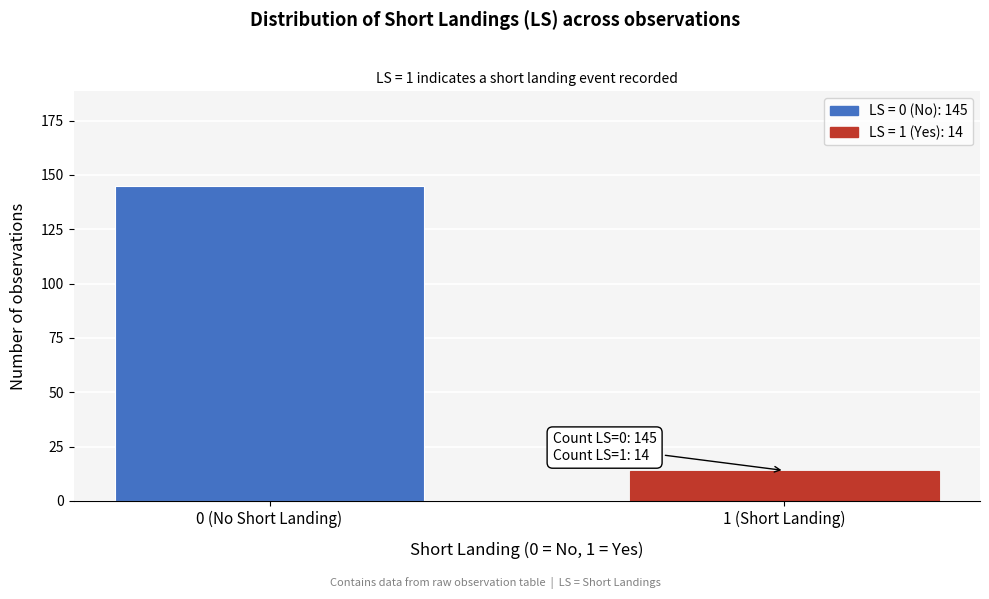

Reading left to right, transcribe all the data shown in this chart.

0 (No Short Landing)=145	1 (Short Landing)=14